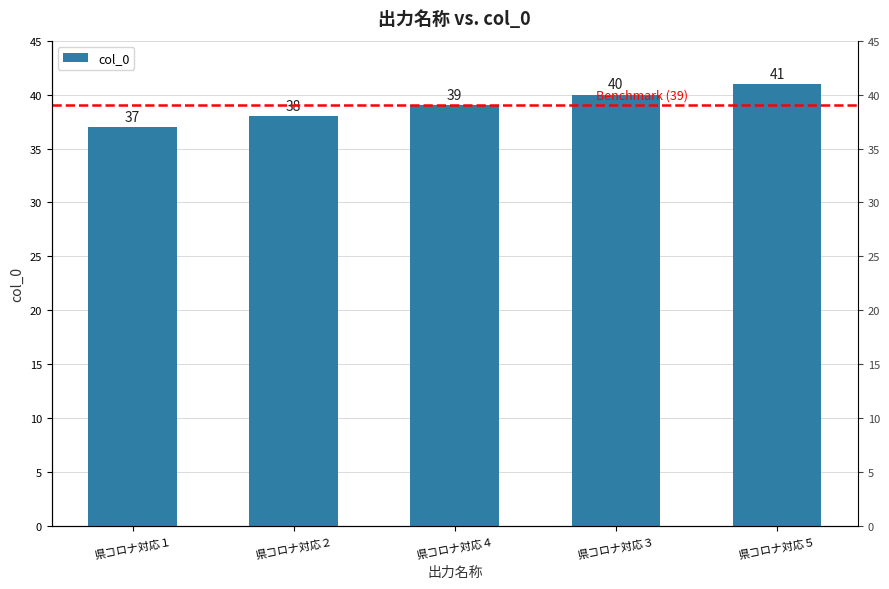

What is the label of the 4th bar from the right?

県コロナ対応２